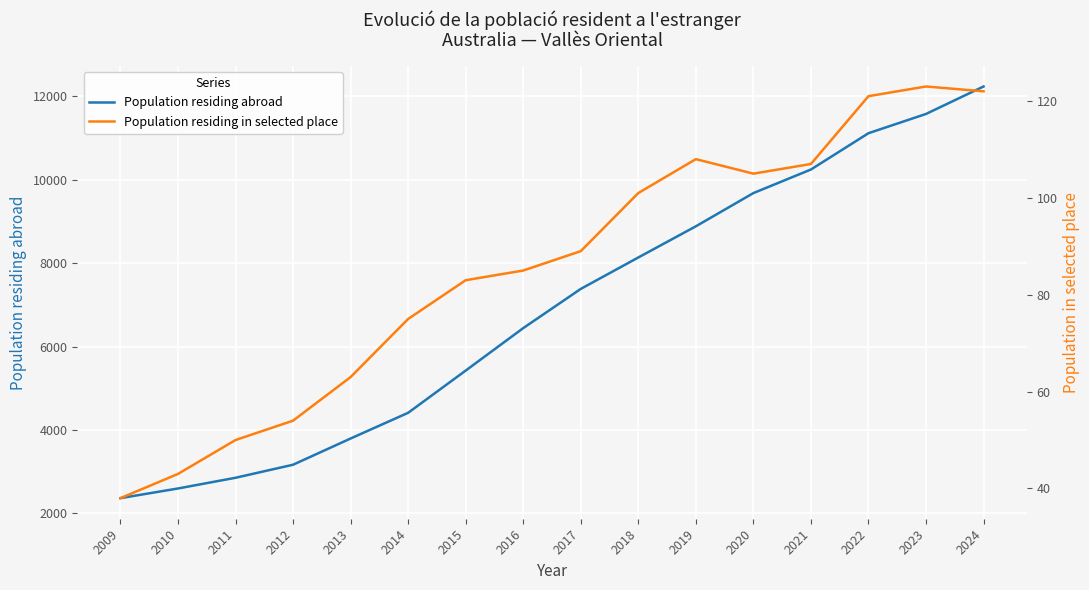

What is the sum of the Population residing in selected place values at 2020 and 2019?

213